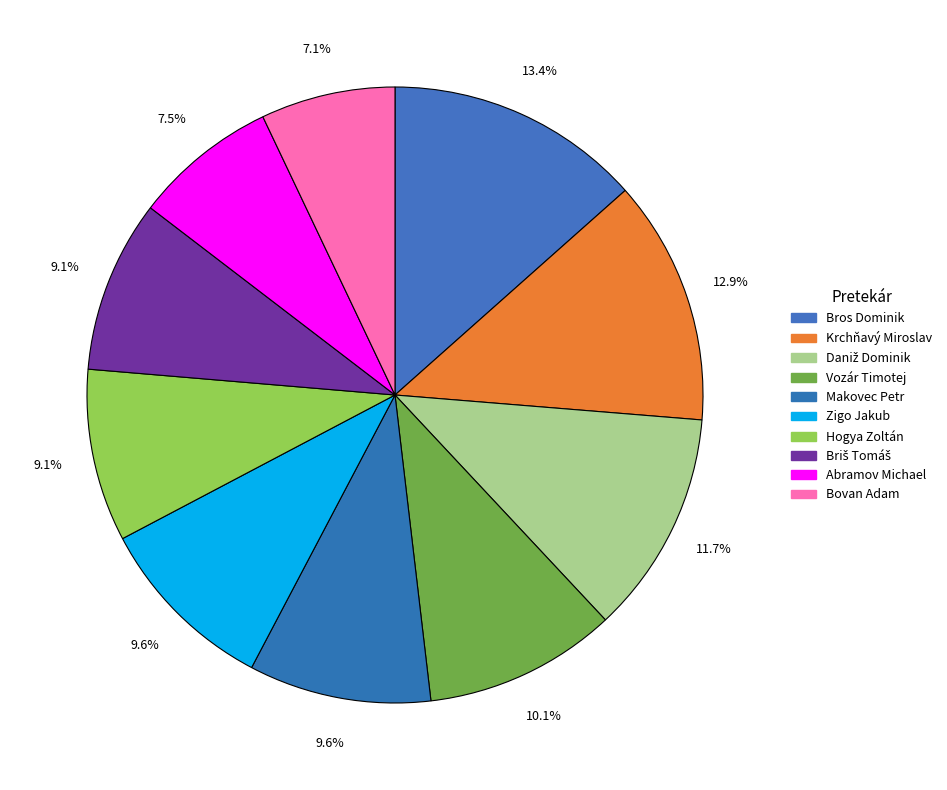

To the nearest percent, what is the difference between the Hogya Zoltán and Zigo Jakub slice percentages?

1%